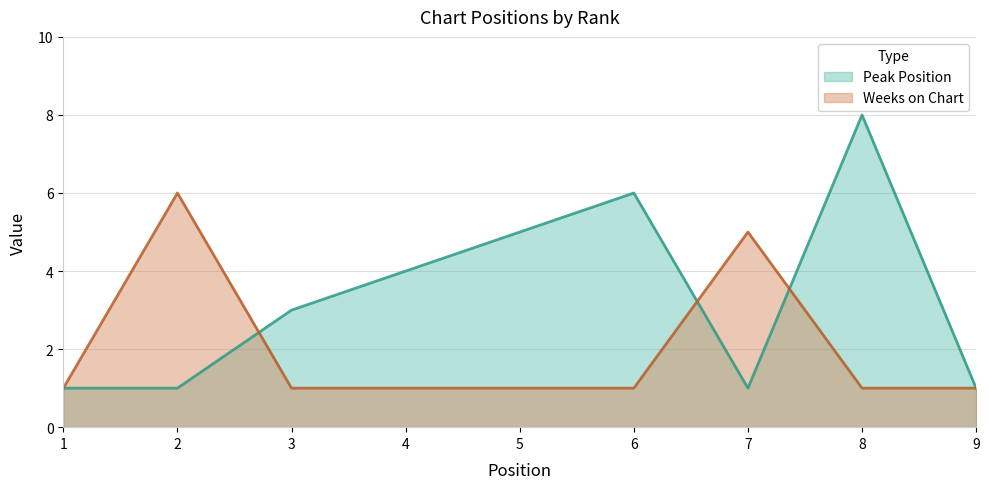

How many lines are shown in the chart?

2